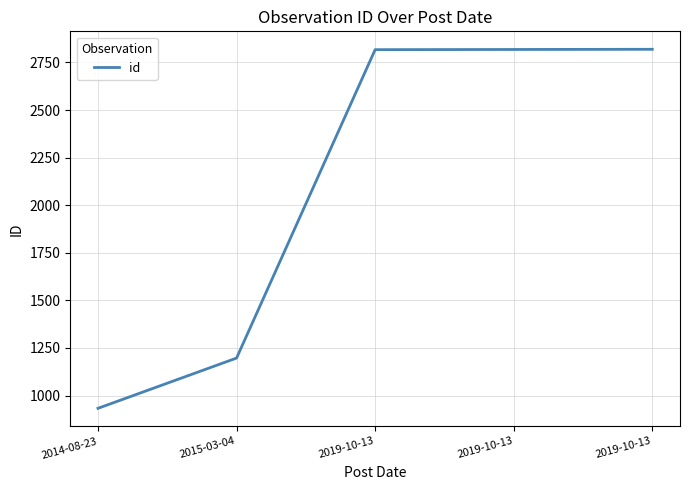

Is this an area chart (filled region under the line)?

No